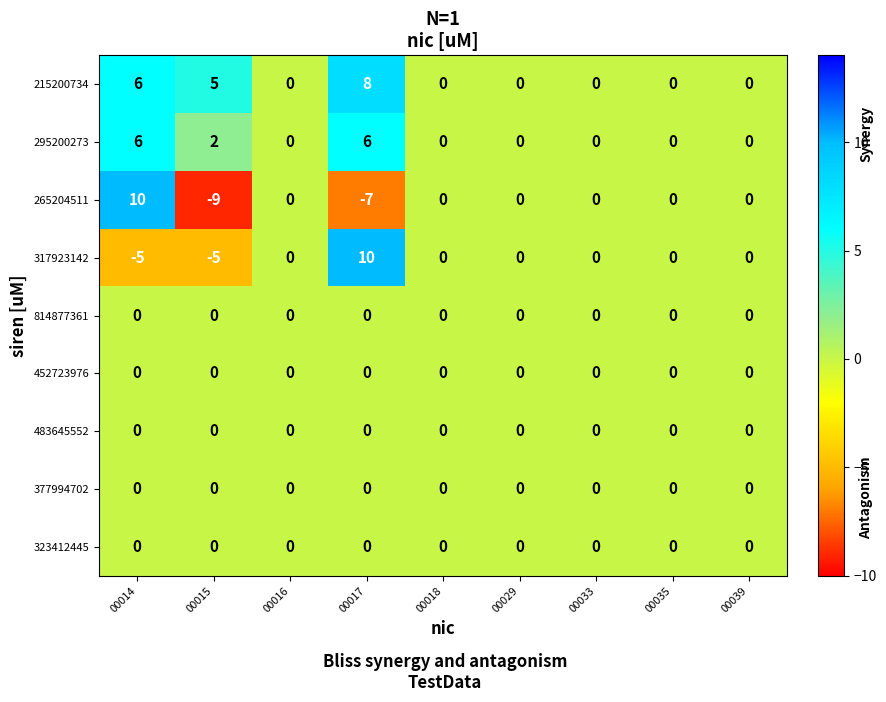

The value of 265204511 at 00016 is 0. True or false?

True